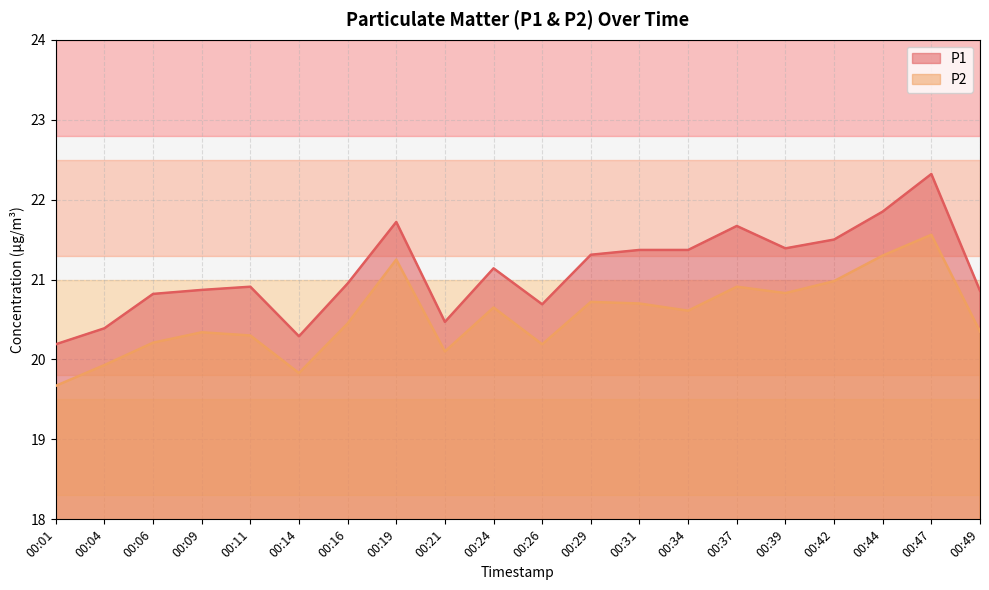

In P1, how many points are higher than both neighbors (excluding endpoints)?

5